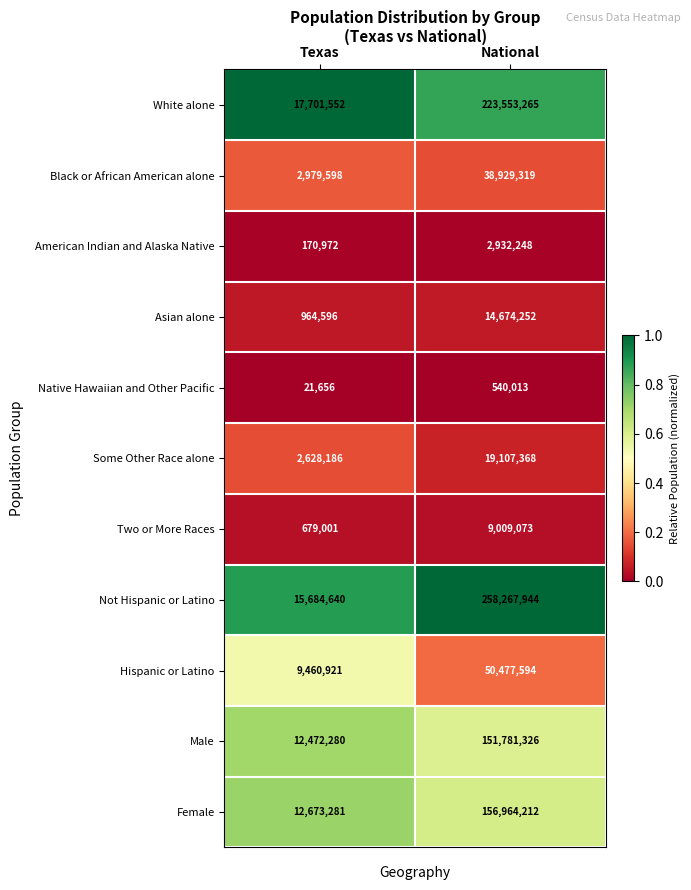

What is the average value of the Some Other Race alone series?

10867777